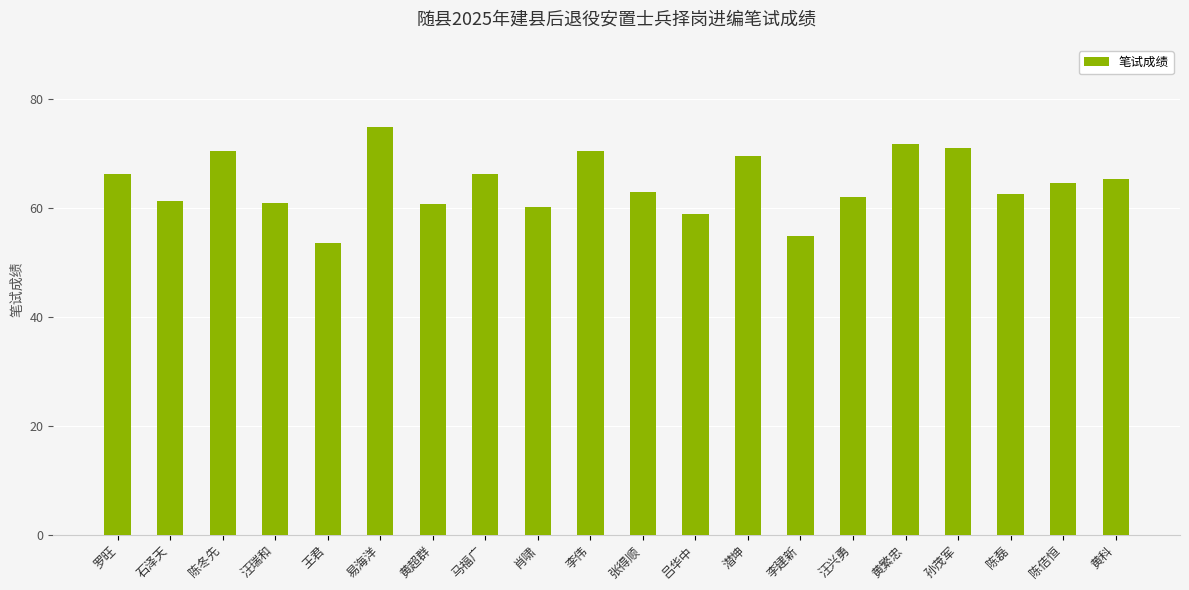

Read the value at 黄超群.

60.7